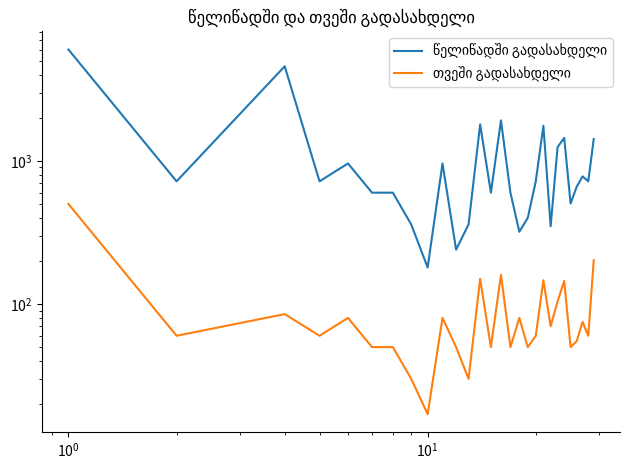

What is the difference between the second highest and minimum values in the თვეში გადასახდელი series?

185.5